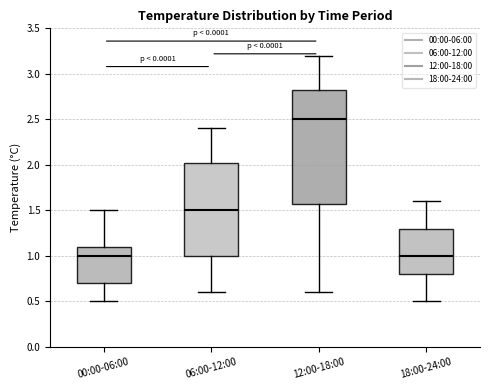

Reading left to right, transcribe this box plot: for each box, give where its median line is, the range the box spans, and where its two whiskers end, as read against the y-axis. The values are not printed on the chart, so give them approximately, as read against the axis.

00:00-06:00: median 1.00, box 0.70 to 1.10, whiskers 0.50 to 1.50
06:00-12:00: median 1.50, box 1.00 to 2.05, whiskers 0.60 to 2.40
12:00-18:00: median 2.50, box 1.60 to 2.85, whiskers 0.60 to 3.20
18:00-24:00: median 1.00, box 0.80 to 1.30, whiskers 0.50 to 1.60